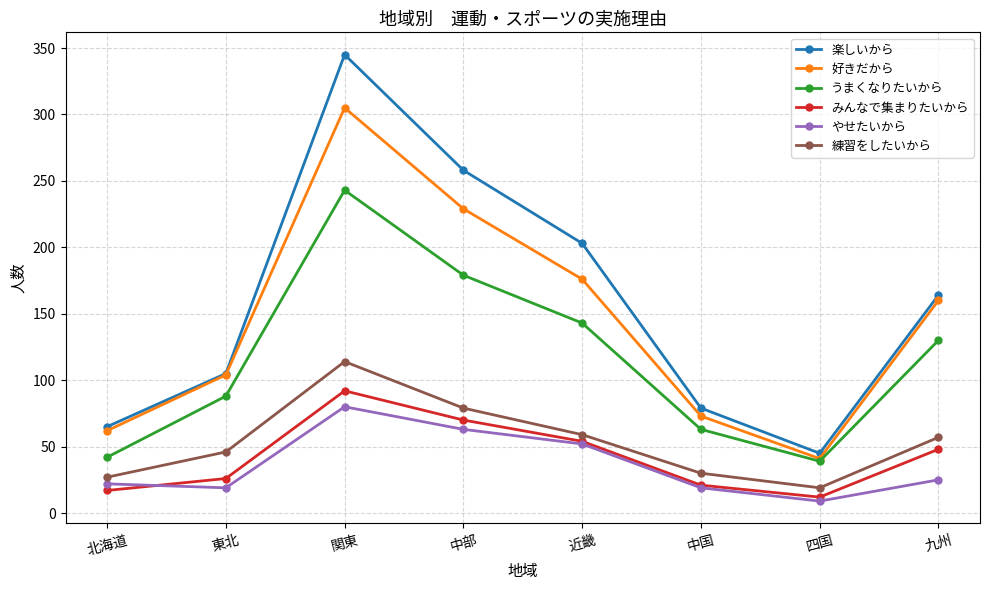

List the labels in order of 好きだから value, smallest first.

四国, 北海道, 中国, 東北, 九州, 近畿, 中部, 関東